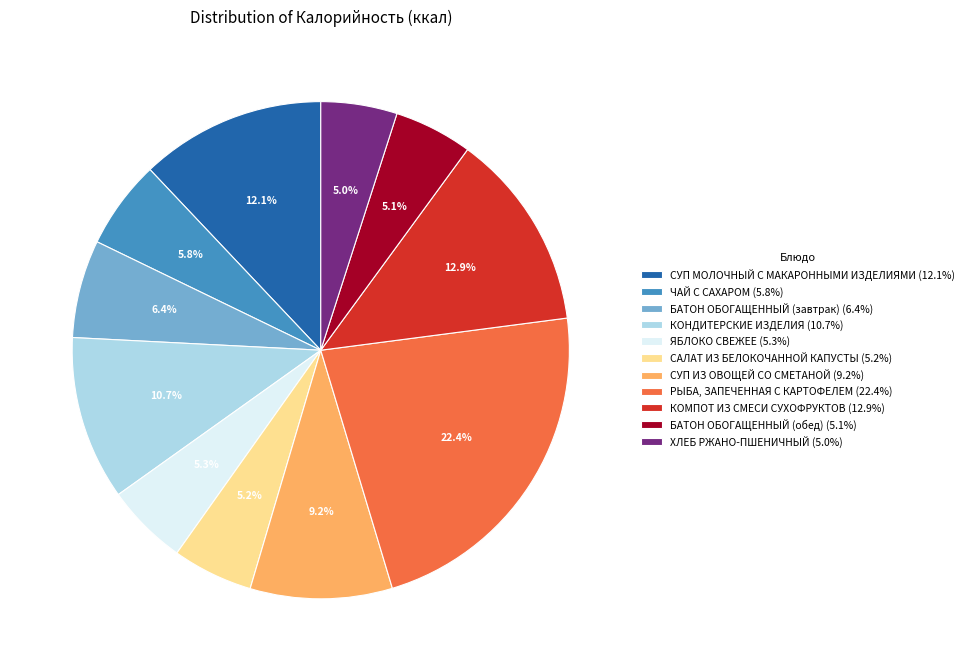

Is the sum of БАТОН ОБОГАЩЕННЫЙ (завтрак) and КОНДИТЕРСКИЕ ИЗДЕЛИЯ greater than half?

No